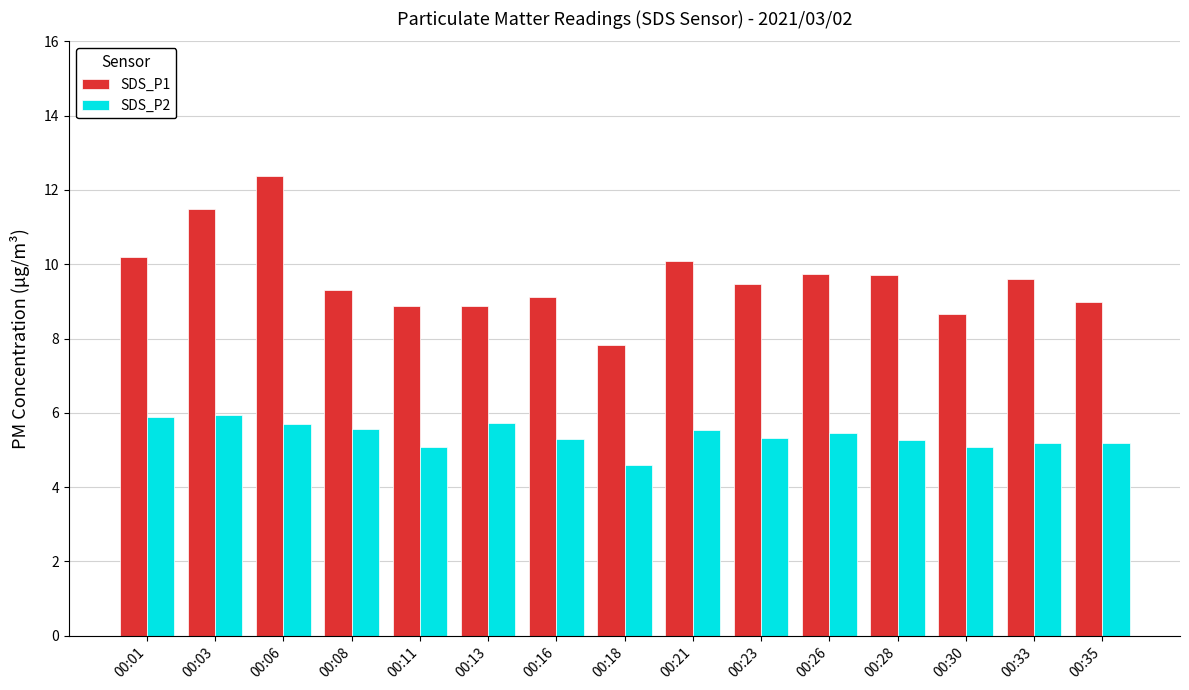

How many bars are there in total?

30